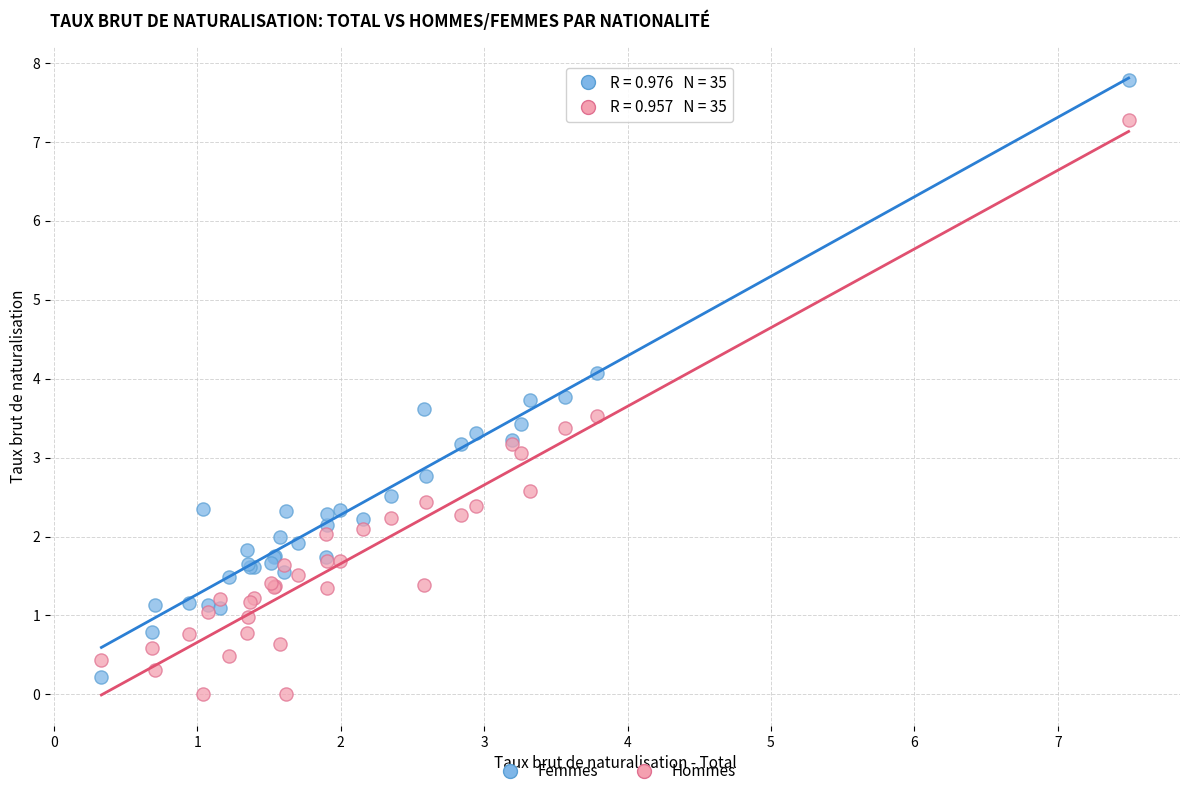

What are all the series names shown in the legend?

Femmes, Hommes